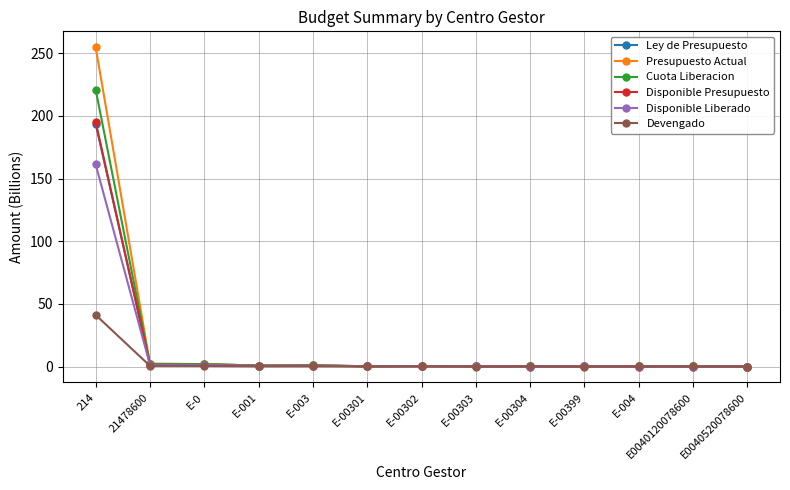

Is it true that Ley de Presupuesto equals 0.9 at E-003?

True